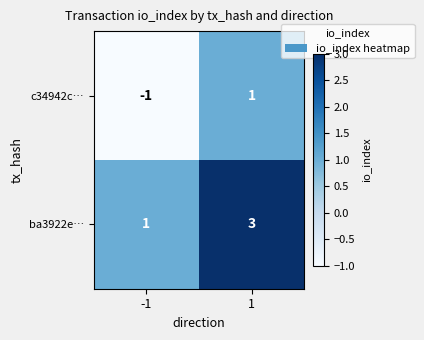

At which category is the sum across all series the highest?

1